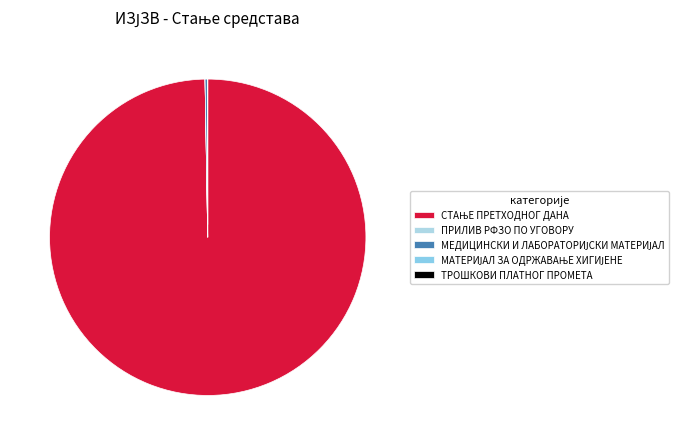

What is the largest slice in the pie chart?

СТАЊЕ ПРЕТХОДНОГ ДАНА